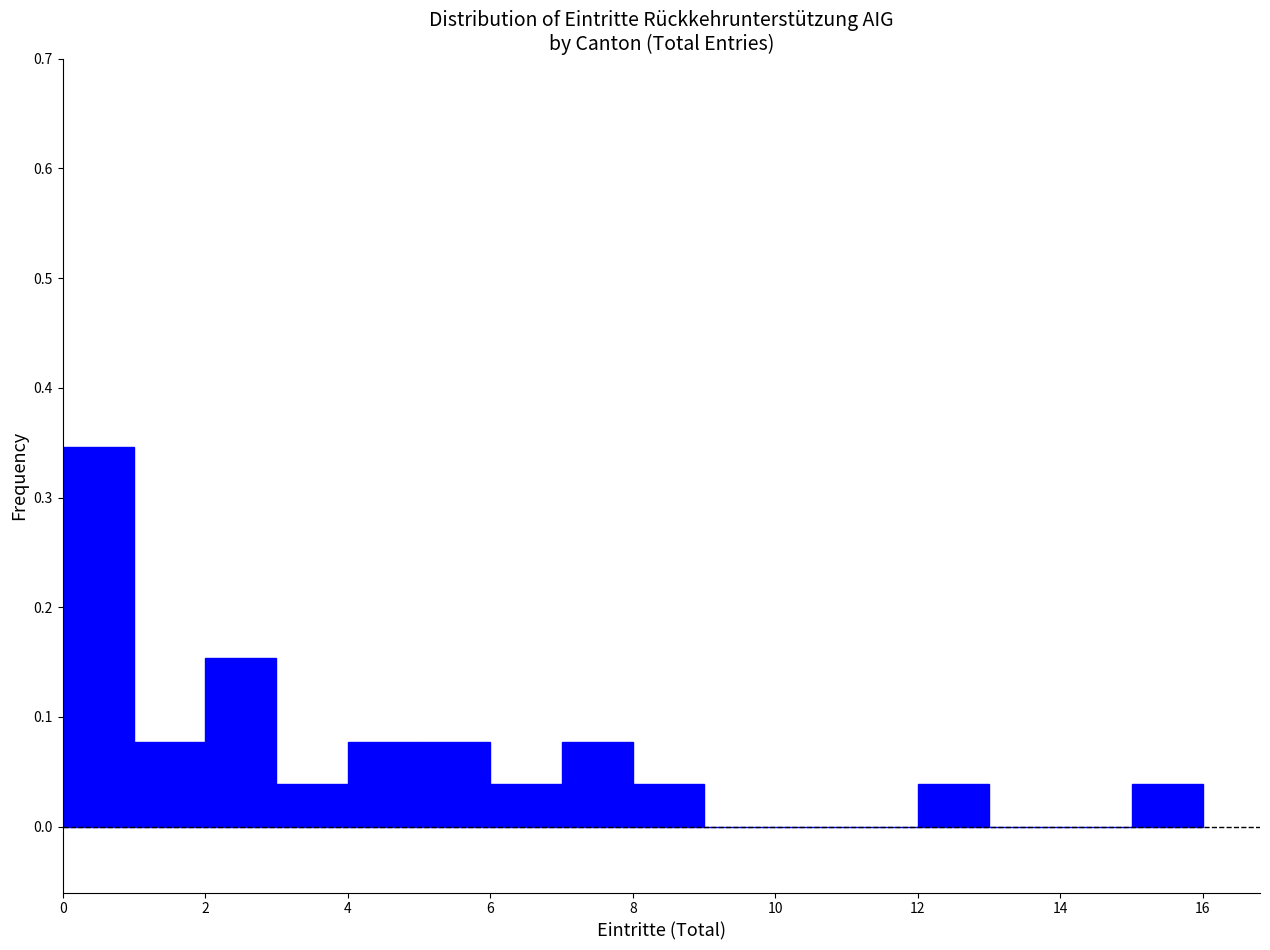

How tall is the bar that spans 5 to 6 on the x-axis? The values are not printed on the chart, so give them approximately, as read against the axis.

0.08